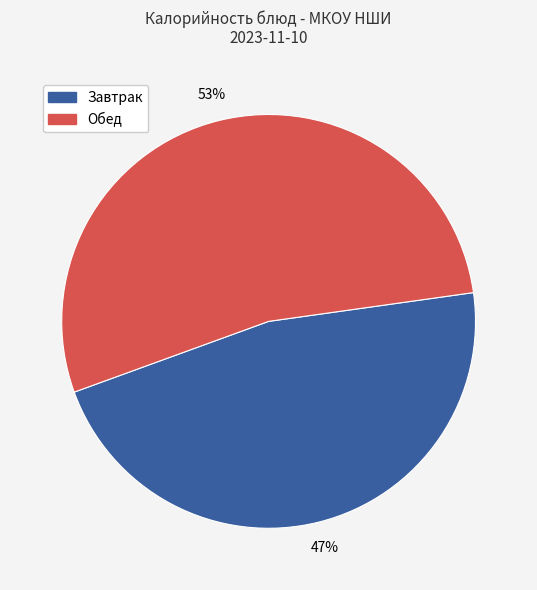

To the nearest percent, what is the average slice percentage?

50%